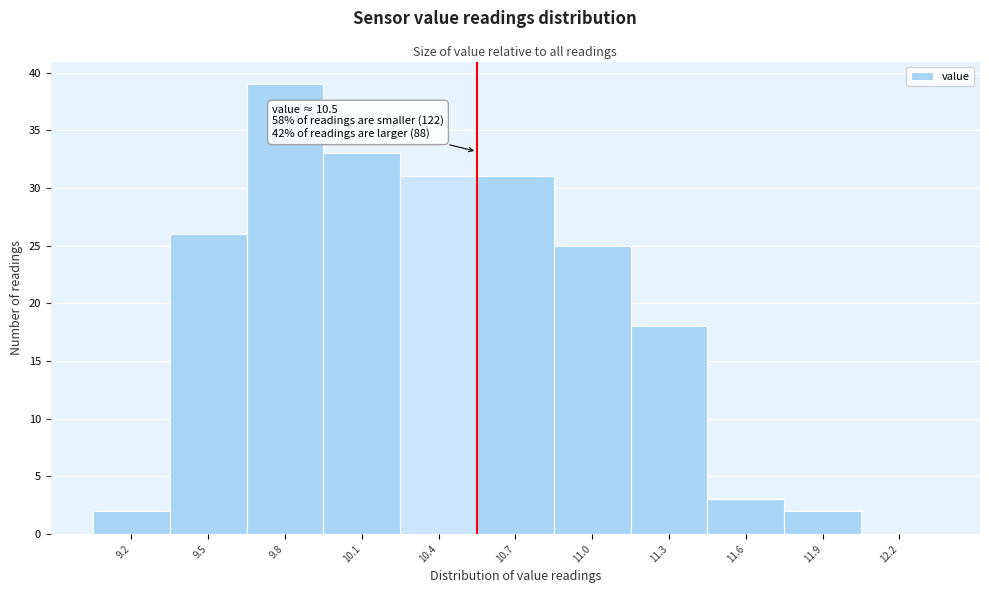

Reading left to right, list all the values displayed in this chart.

9.2=2	9.5=26	9.8=39	10.1=33	10.4=31	10.7=31	11.0=25	11.3=18	11.6=3	11.9=2	12.2=0